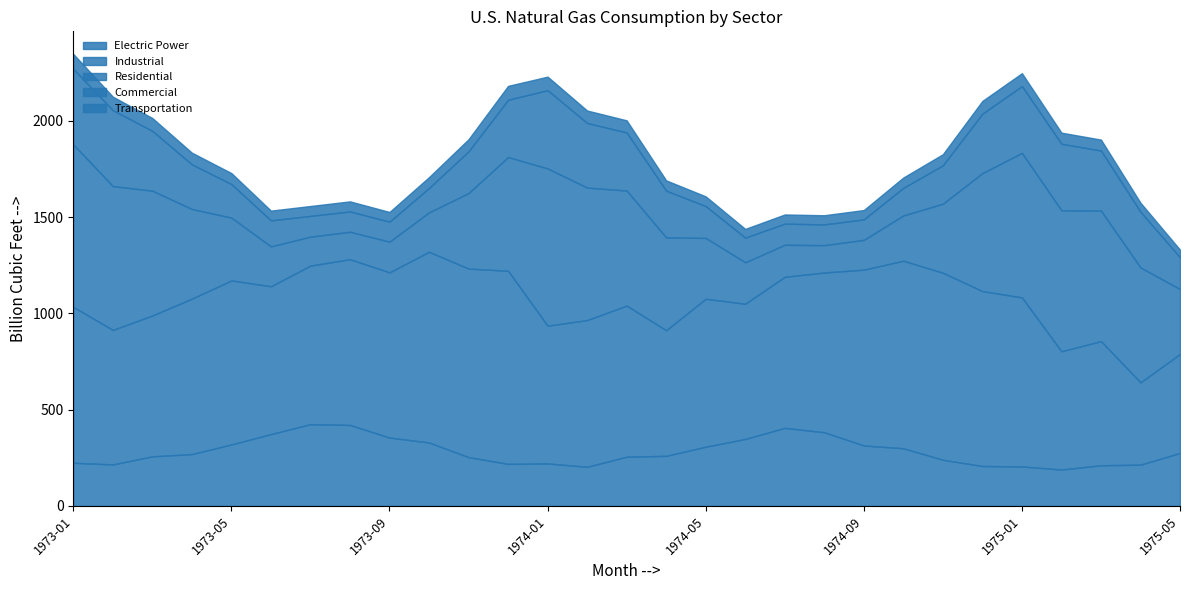

What is the difference between the second highest and minimum values in the Industrial series?

563.0